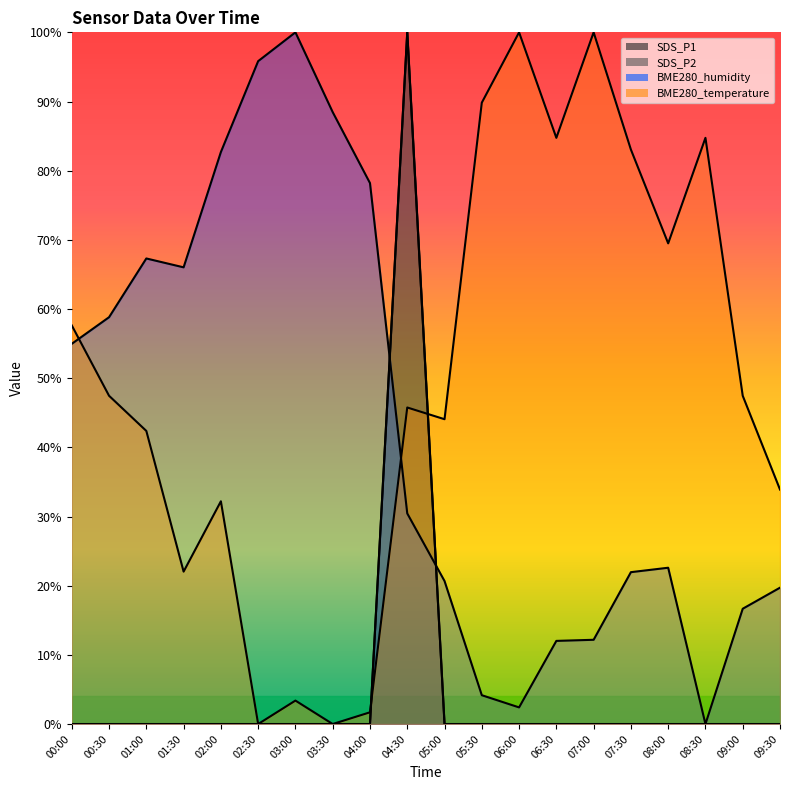

The value of SDS_P2 at 08:00 is 0.0. True or false?

True